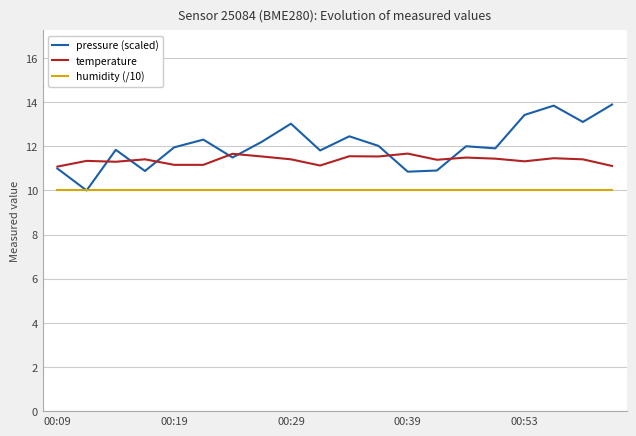

What is the minimum value for temperature?

11.1